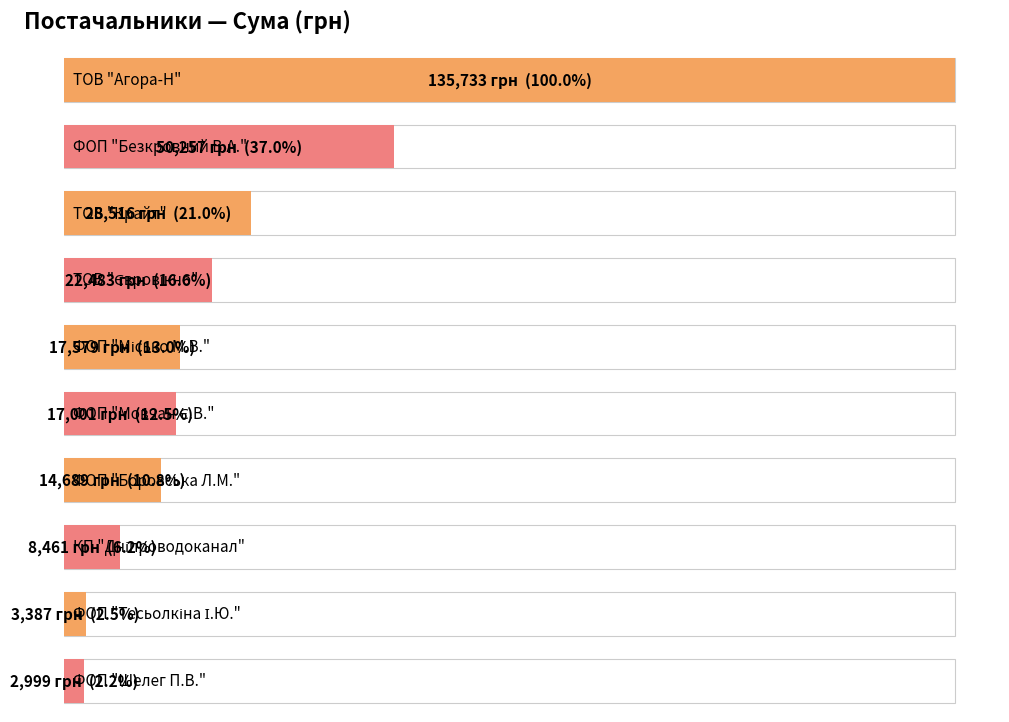

What is the approximate value at ТОВ "Агора-Н"?

135732.6